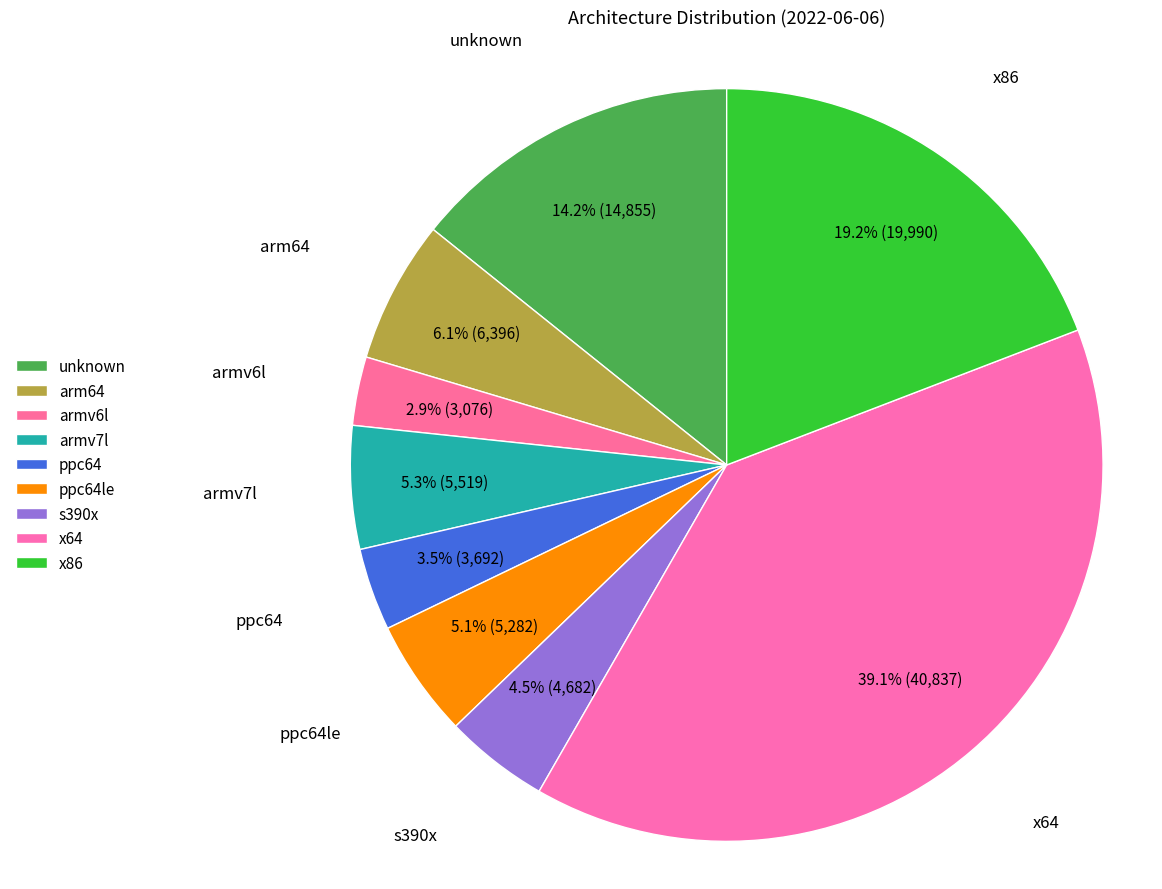

How many segments does this pie chart have?

9